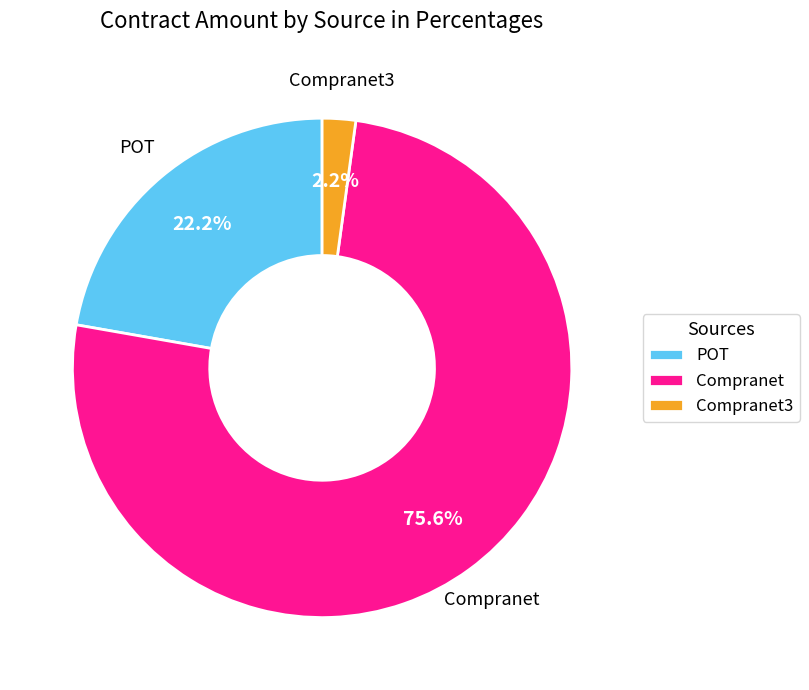

Which has a higher value, Compranet3 or POT?

POT